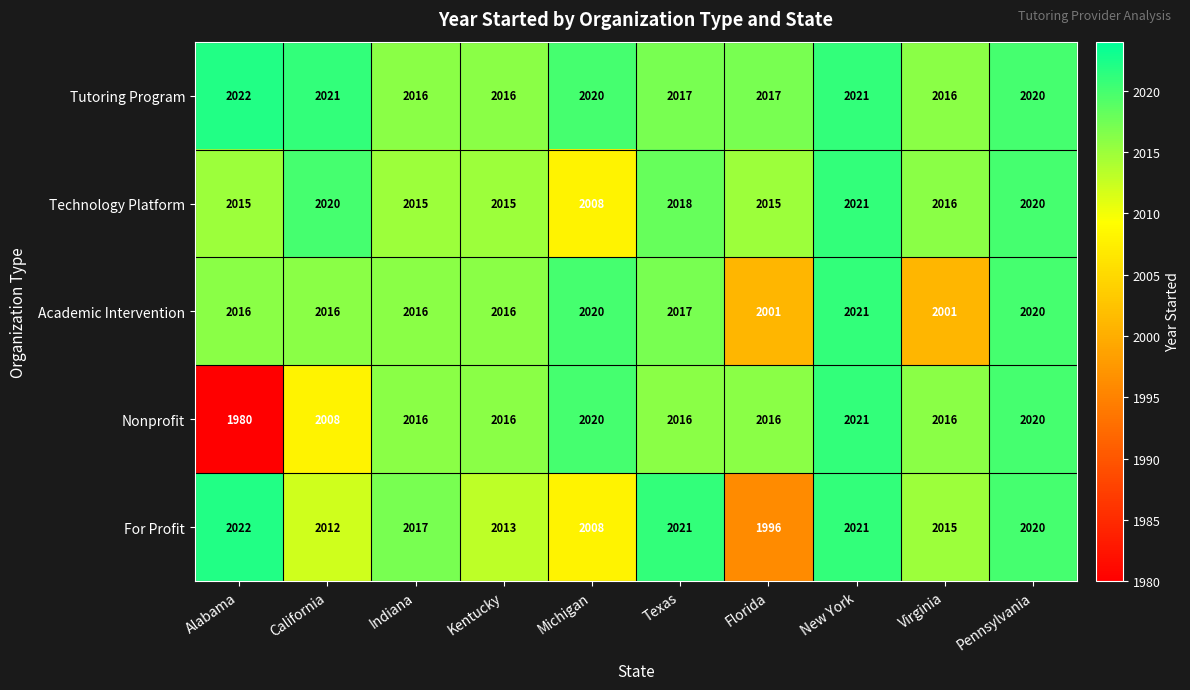

Rank the series at Florida from highest to lowest value.

Tutoring Program, Nonprofit, Technology Platform, Academic Intervention, For Profit